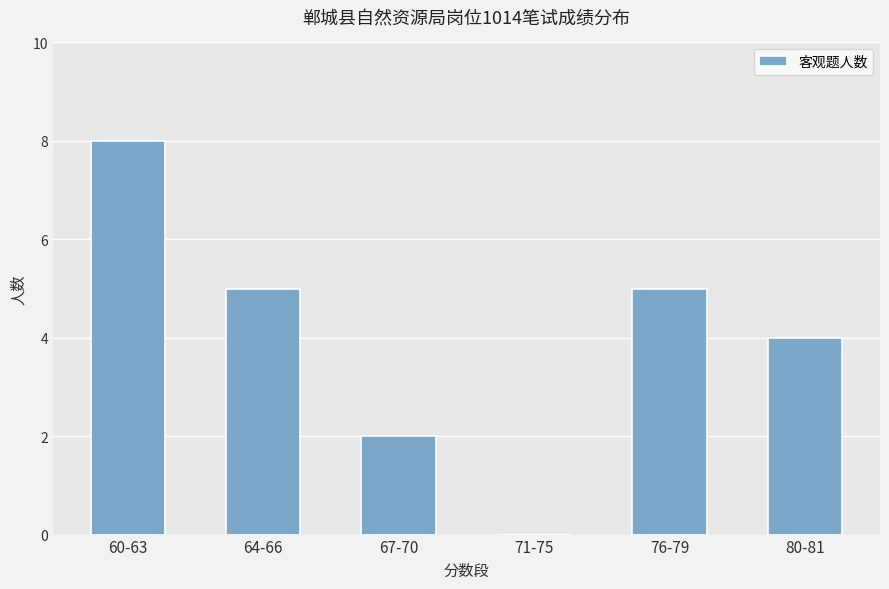

How many distinct data groups are displayed?

1